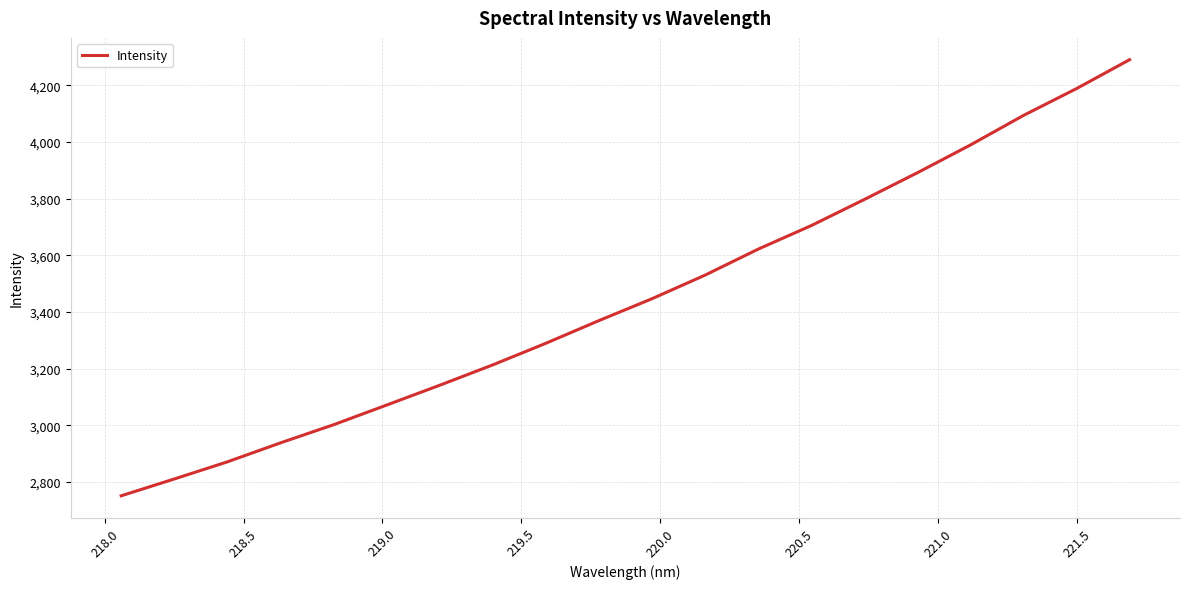

What is the difference between the maximum and minimum values?

1538.3